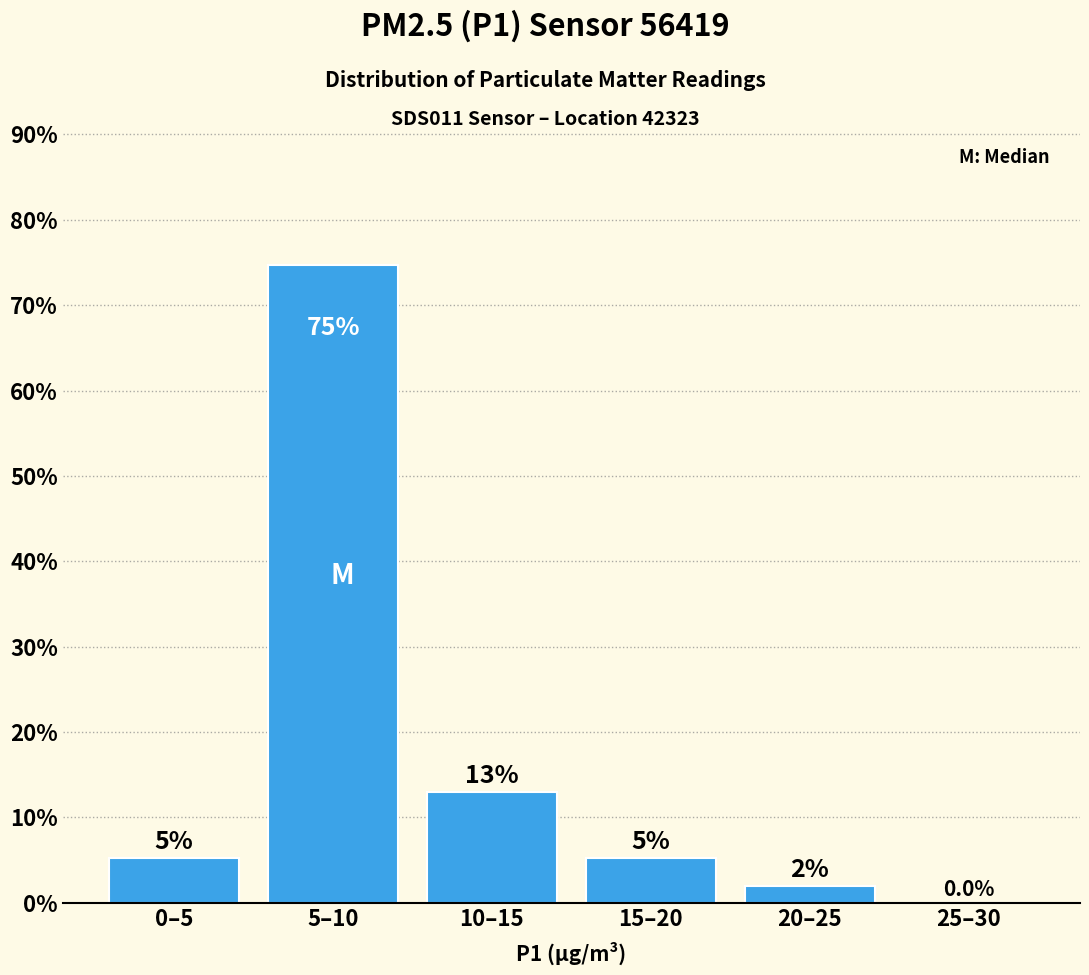

Which has a higher value, 10–15 or 5–10?

5–10